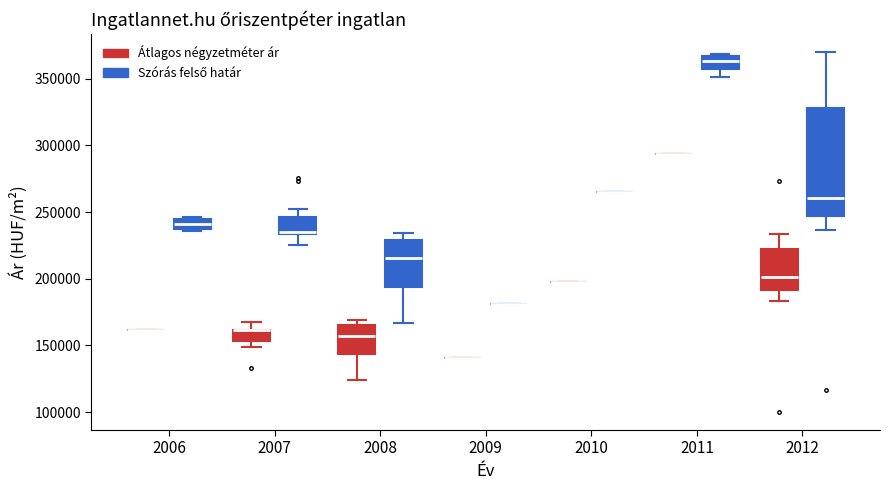

Which box is the tallest, from its lower edge to its upper edge?

2012 (Szórás felső határ)